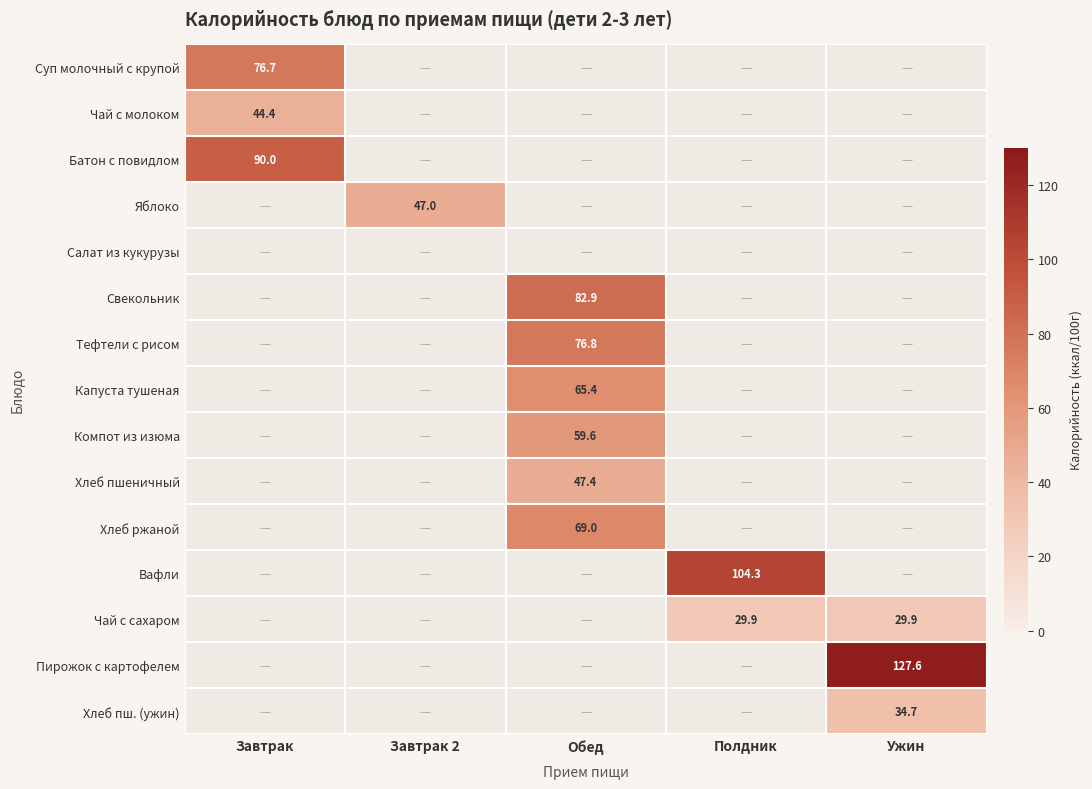

The value of Вафли at Полдник is 104.3. True or false?

True